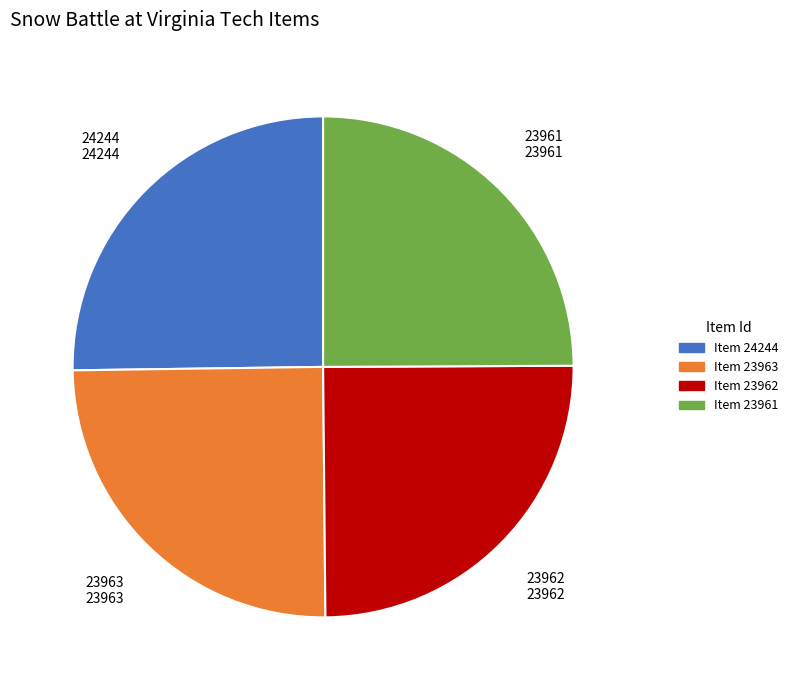

Is there a majority slice in this chart?

No